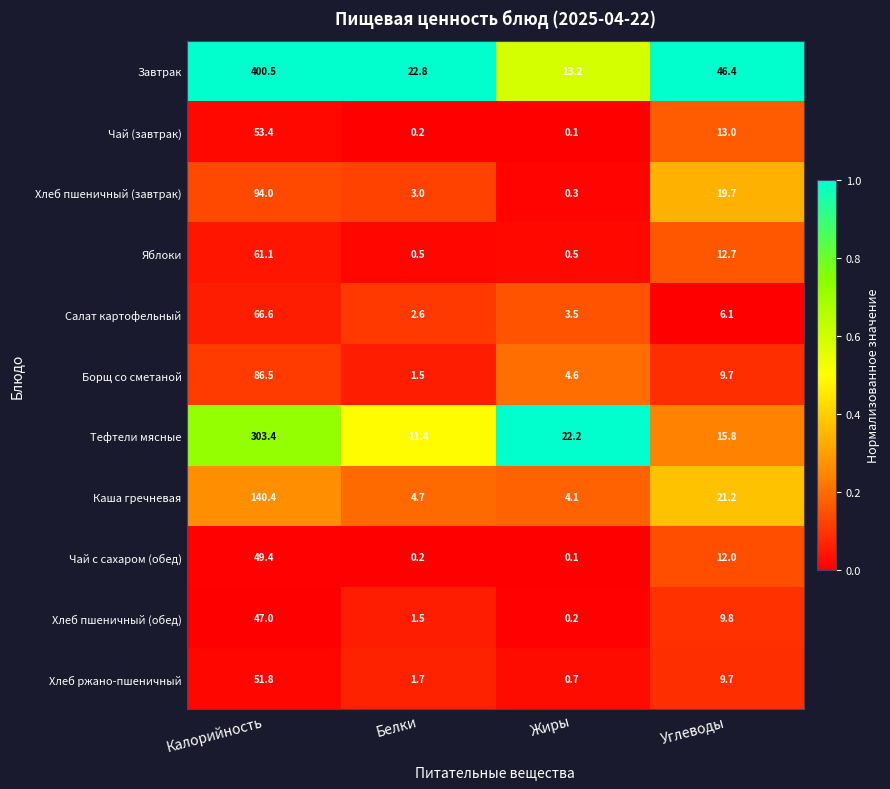

At which category is the sum across all series the highest?

Калорийность